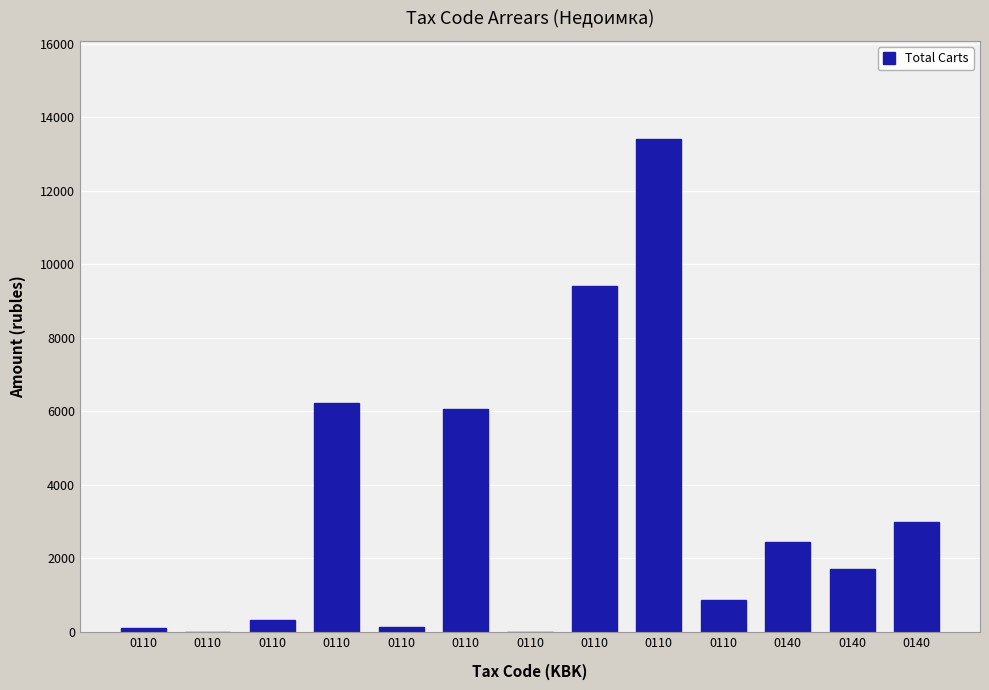

How many data points does each series have?

13